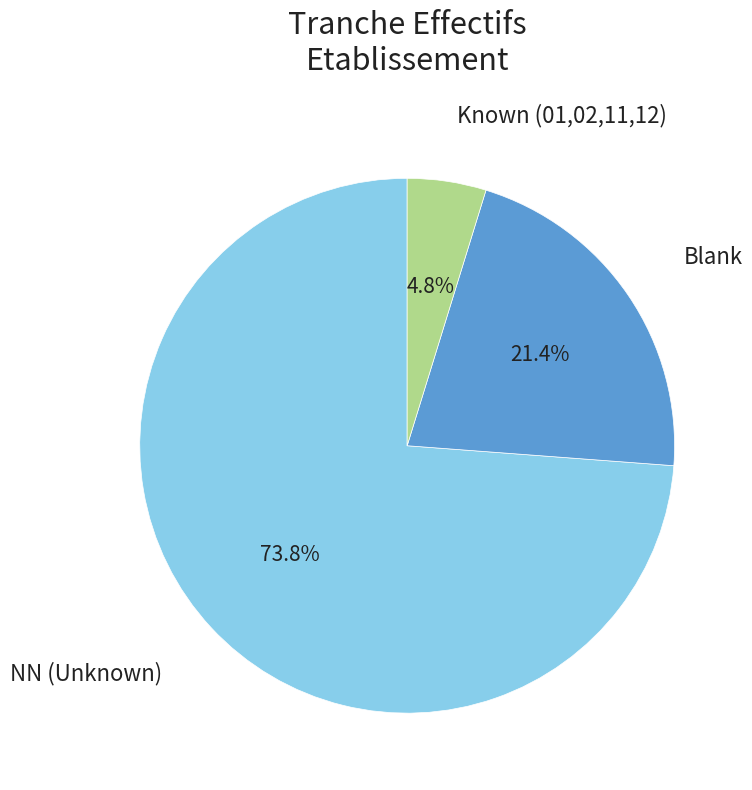

Does any single category account for the majority?

Yes